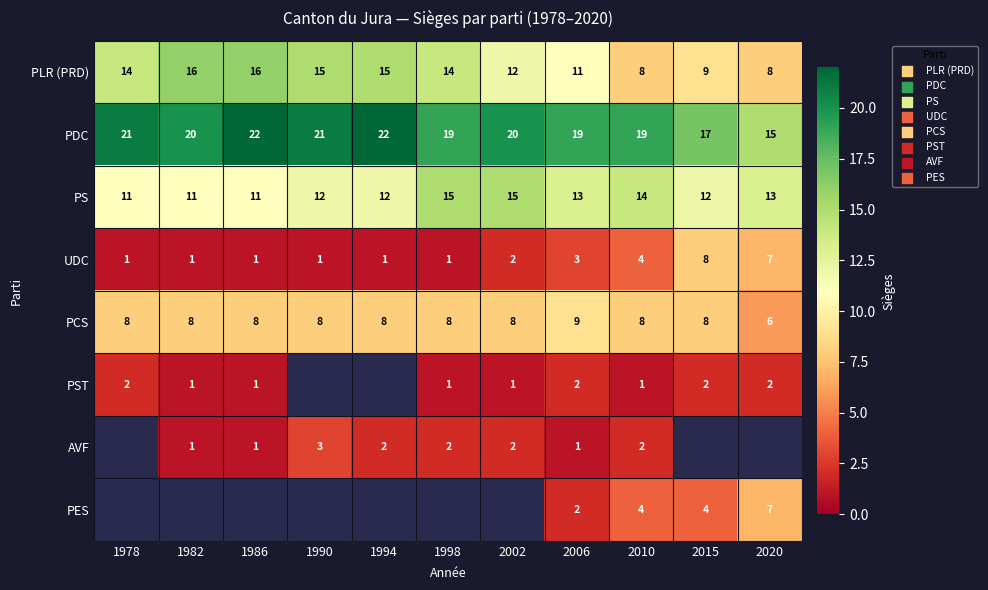

At how many categories does at least one series exceed 2?

11